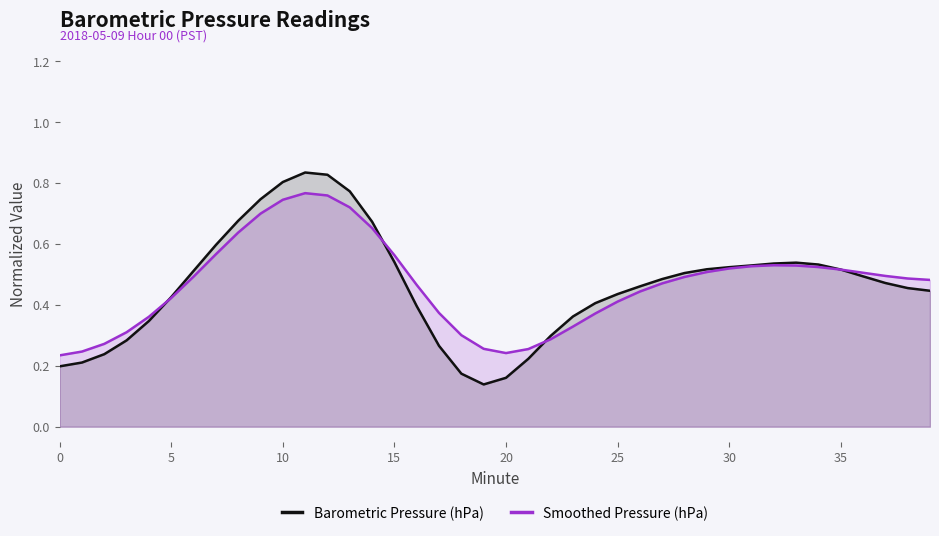

True or false: Smoothed Pressure (hPa) has more than 1 points higher than both neighbors.

True